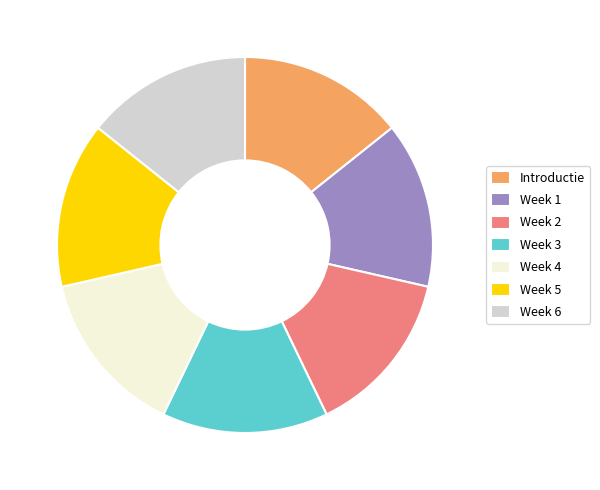

What is the ratio of the value at Week 3 to the value at Week 1?

1.0